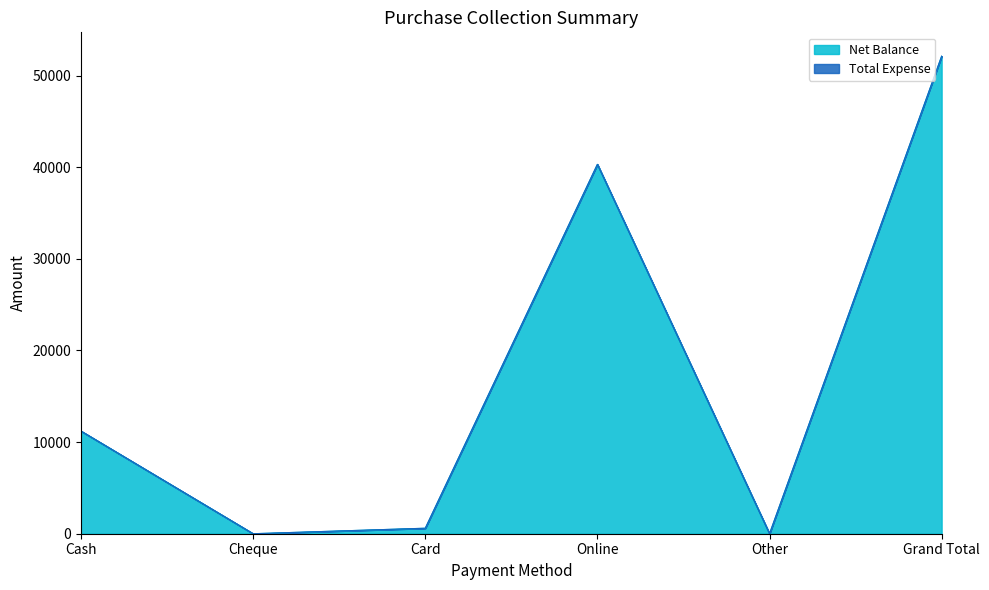

Where is the first local minimum?

Cheque